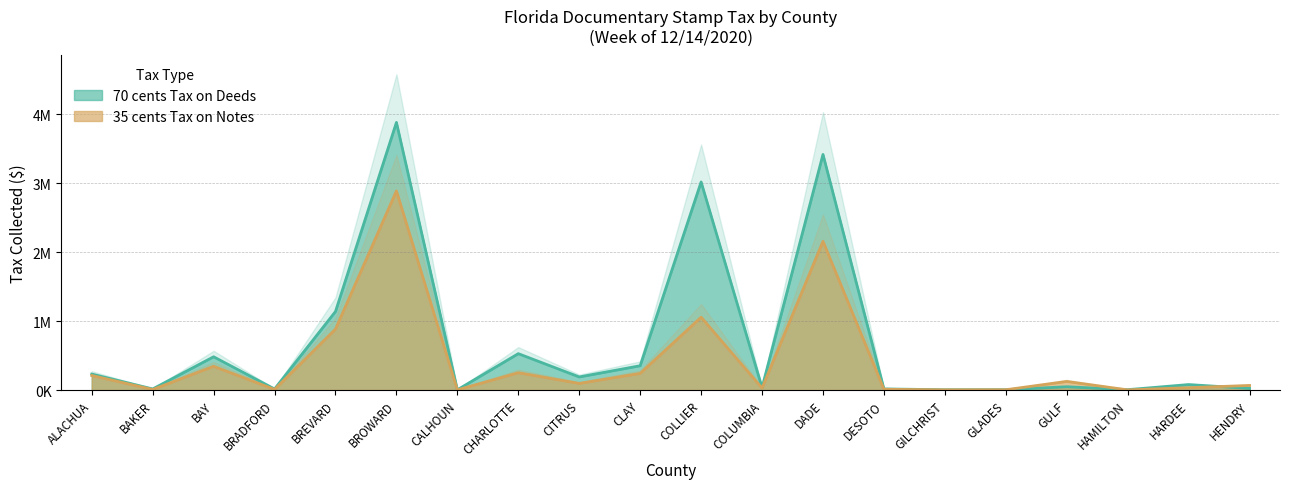

Read the 35 cents Tax on Notes value at HAMILTON.

2666.3